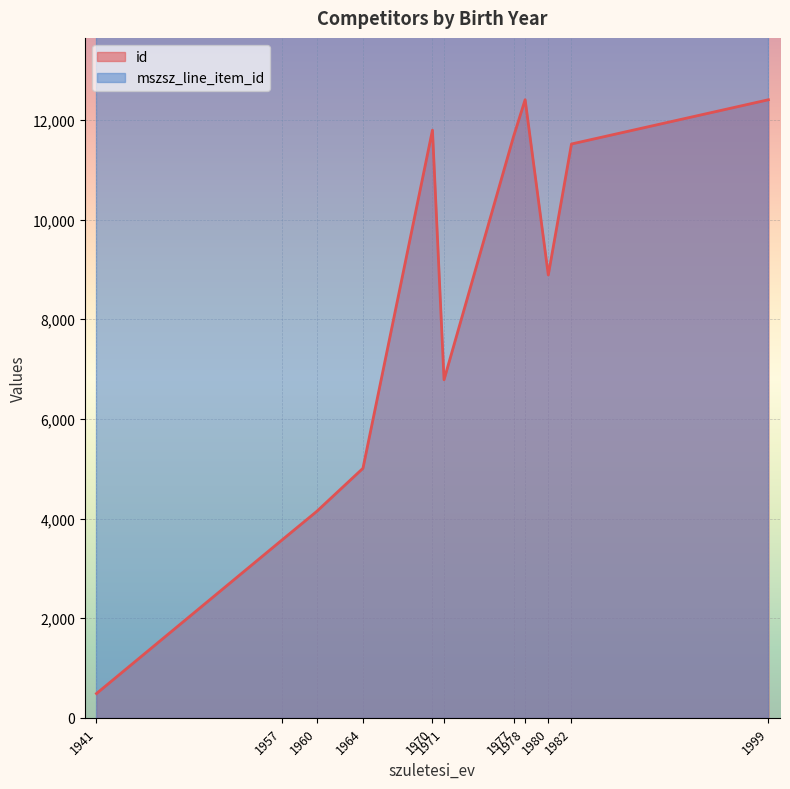

Reading right to left, extract all data points from this chart.

id: 1971=6786	1980=8889	1970=11796	1960=4141	1964=5008	1982=11518	1957=3567	1941=487	1977=11668	1999=12406	1978=12407
mszsz_line_item_id: 1971=50355	1980=50355	1970=50355	1960=50355	1964=50355	1982=50355	1957=50355	1941=50355	1977=50355	1999=50355	1978=50355